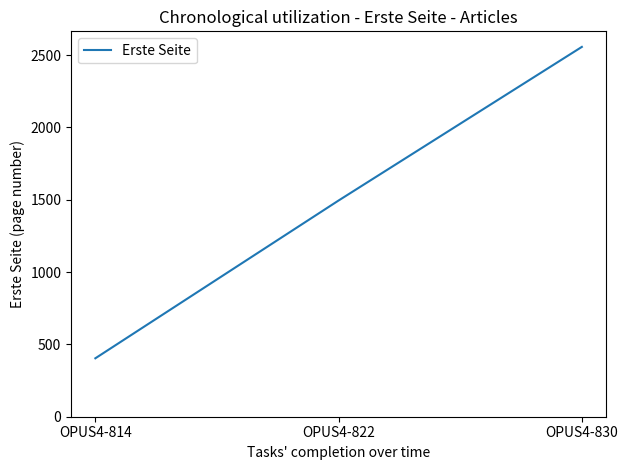

Read the value at OPUS4-822, to the nearest 50.

1500